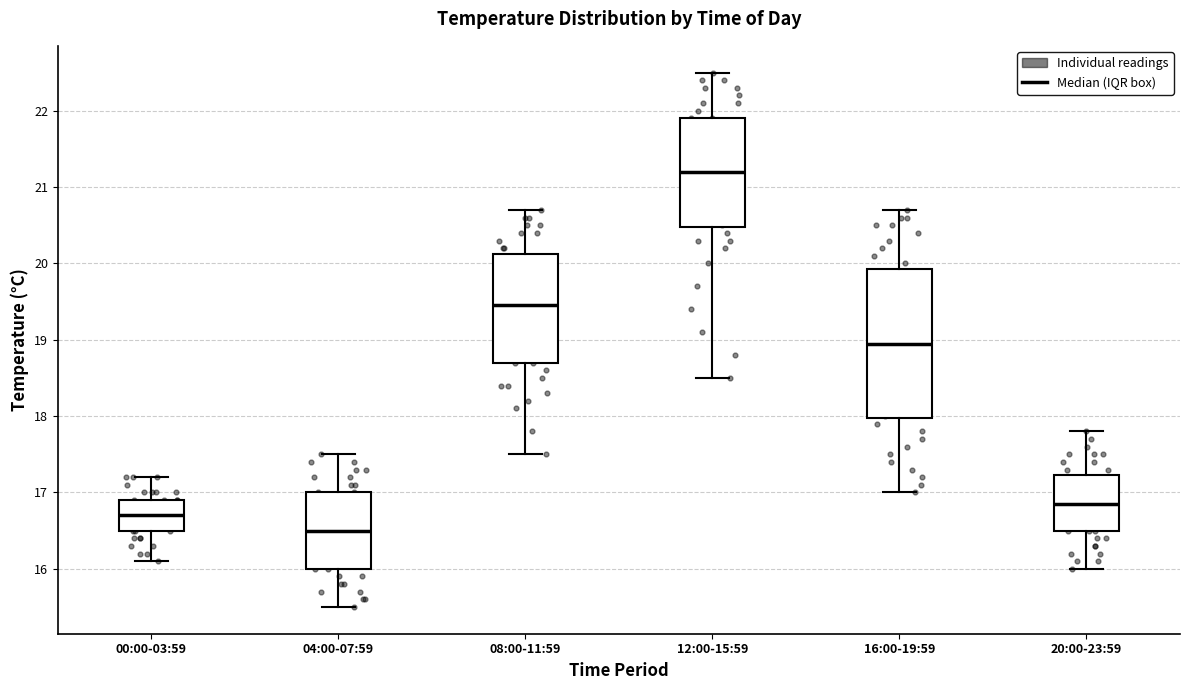

Reading left to right, transcribe this box plot: for each box, give where its median line is, the range the box spans, and where its two whiskers end, as read against the y-axis. The values are not printed on the chart, so give them approximately, as read against the axis.

00:00-03:59: median 16.7, box 16.5 to 16.9, whiskers 16.1 to 17.2
04:00-07:59: median 16.5, box 16.0 to 17.0, whiskers 15.5 to 17.5
08:00-11:59: median 19.5, box 18.7 to 20.1, whiskers 17.5 to 20.7
12:00-15:59: median 21.2, box 20.5 to 21.9, whiskers 18.5 to 22.5
16:00-19:59: median 19.0, box 18.0 to 19.9, whiskers 17.0 to 20.7
20:00-23:59: median 16.9, box 16.5 to 17.2, whiskers 16.0 to 17.8